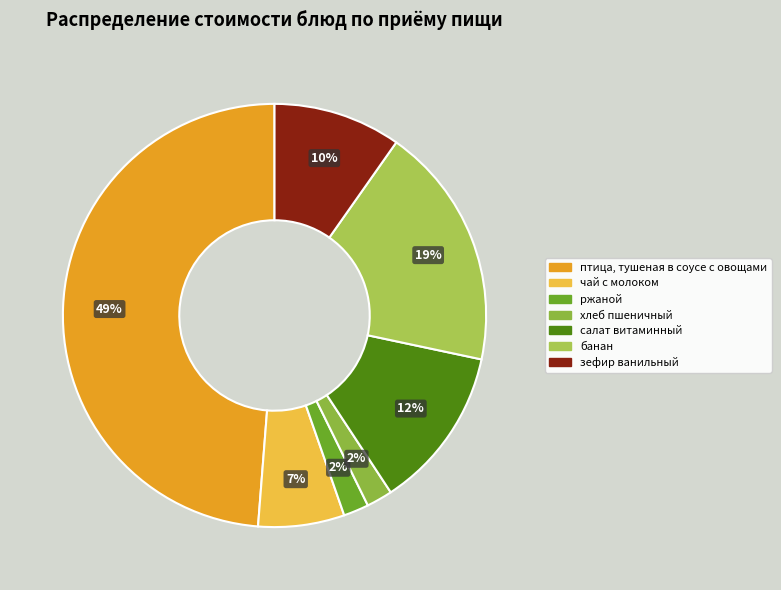

The птица, тушеная в соусе с овощами slice represents 34% of the pie. True or false?

False